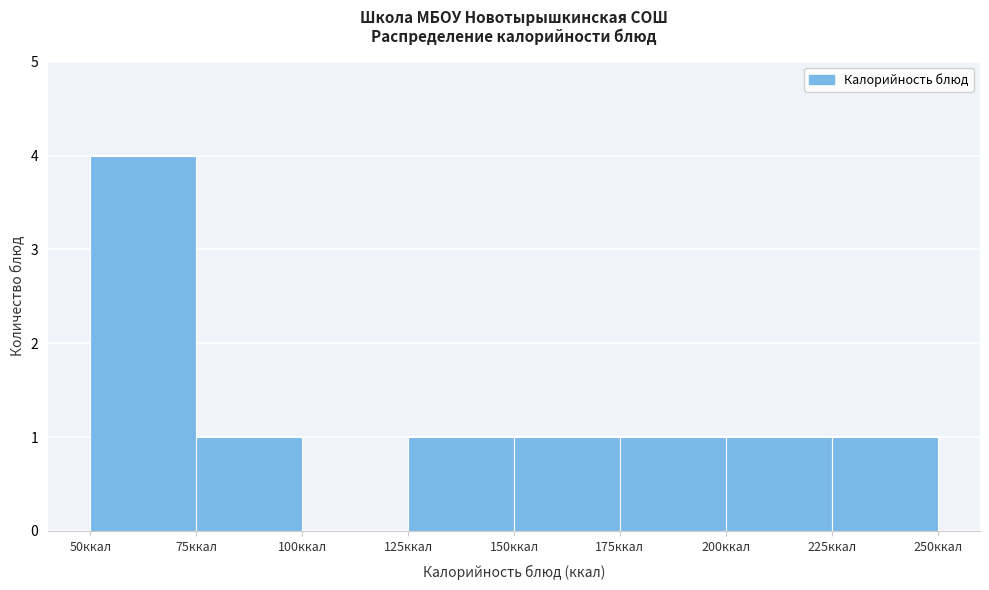

Reading left to right, list every bar in this chart as the range it spans on the x-axis followed by its height. The values are not printed on the chart, so give them approximately, as read against the axis.

50 to 75: 4
75 to 100: 1
100 to 125: 0
125 to 150: 1
150 to 175: 1
175 to 200: 1
200 to 225: 1
225 to 250: 1